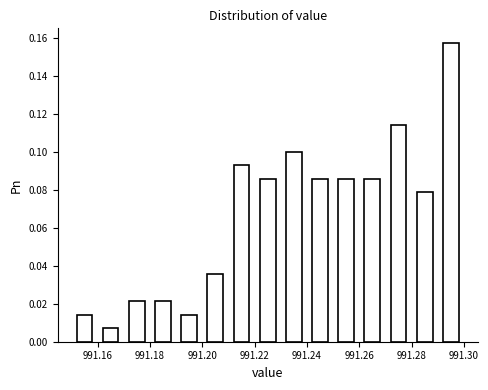

Over which range of the x-axis is the bar tallest?

991.29 to 991.30